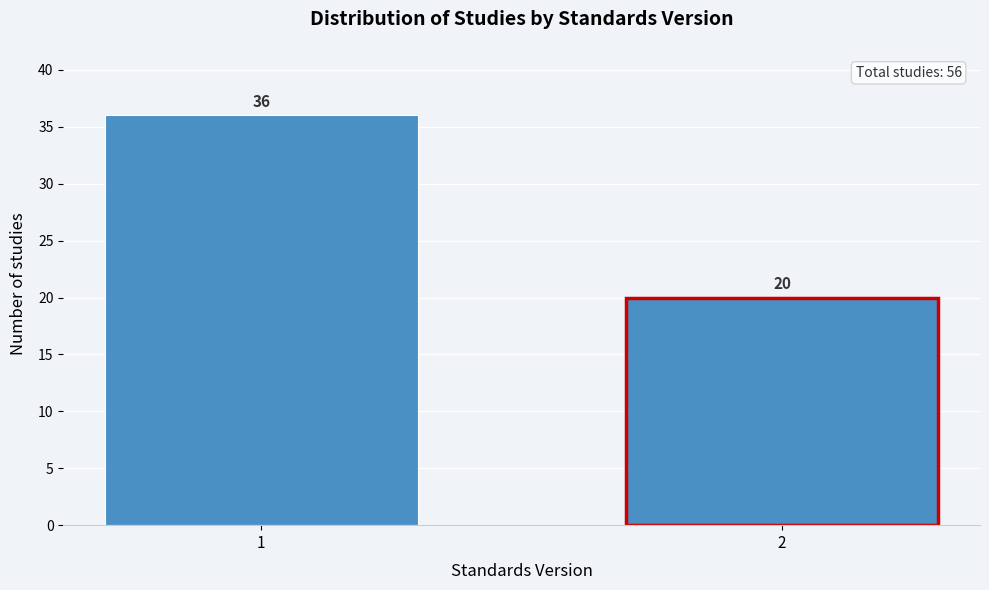

Reading left to right, what are all the values shown in this chart?

36	20